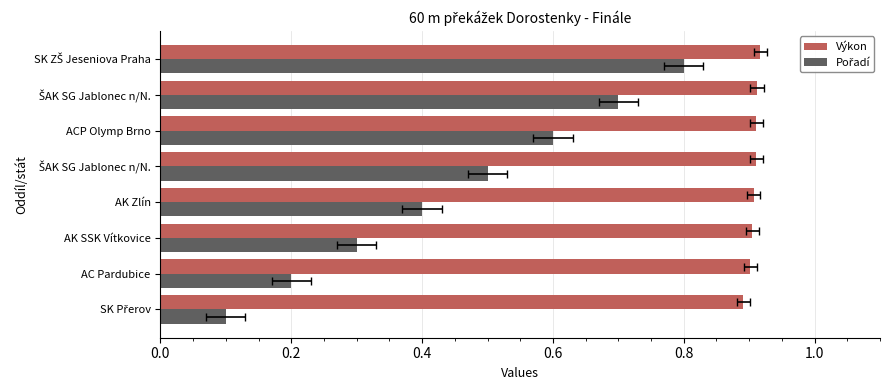

Which series has the largest total across all categories?

Výkon